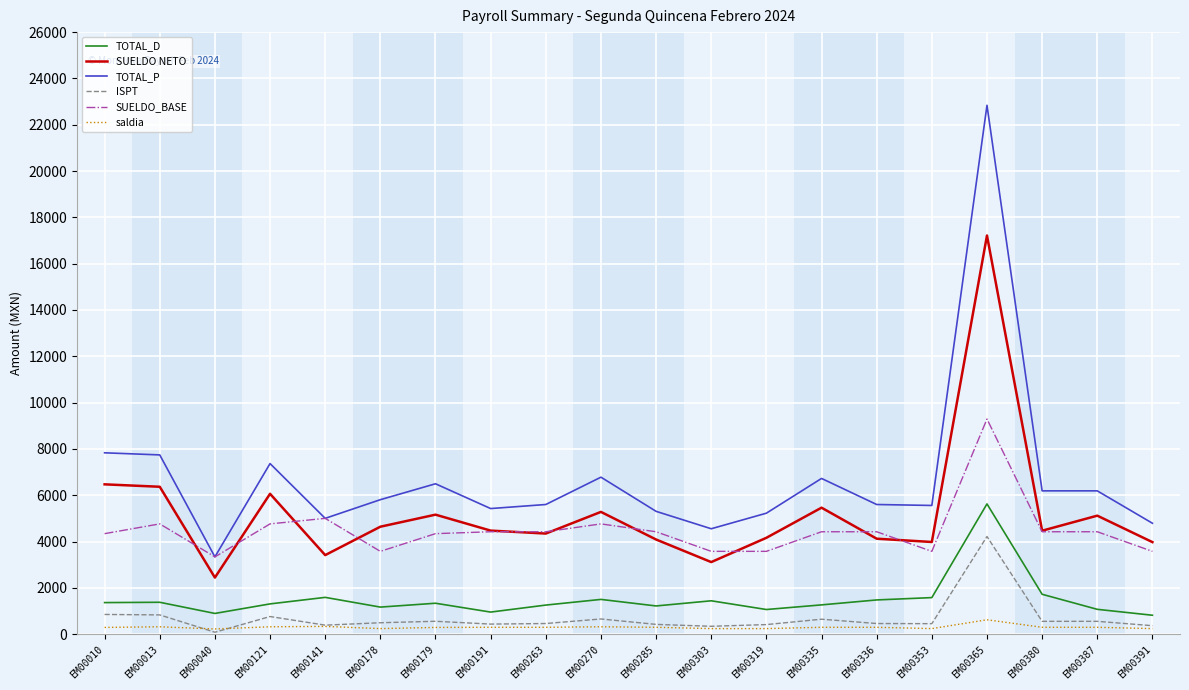

Rank the series by their maximum value, from highest to lowest.

TOTAL_P, SUELDO NETO, SUELDO_BASE, TOTAL_D, ISPT, saldia